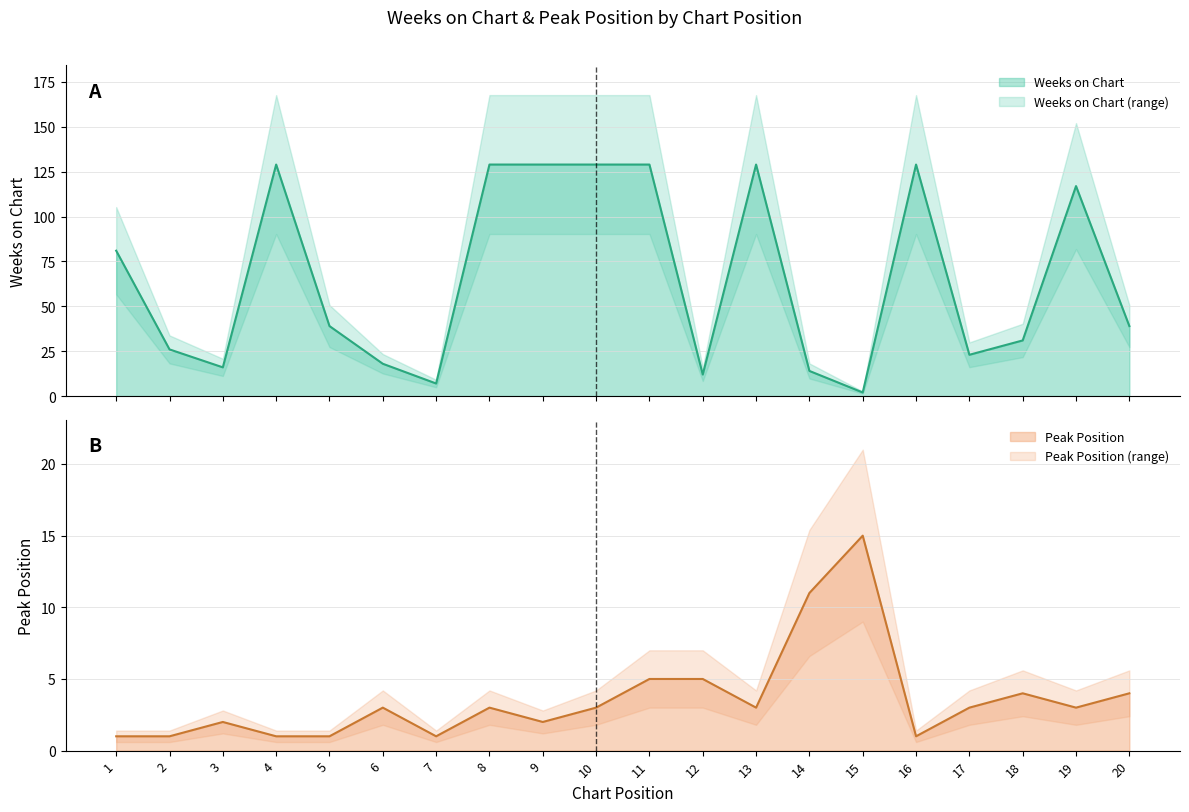

Where does the Weeks on Chart series first go above 39?

1